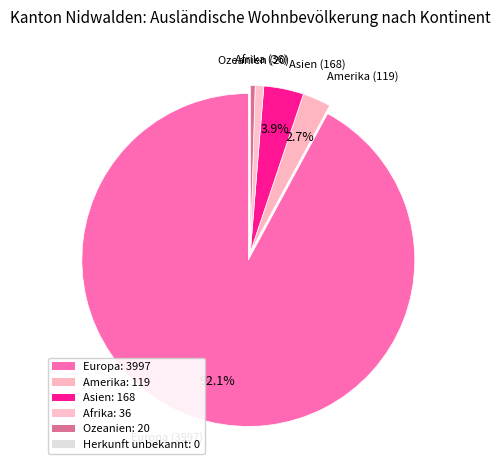

Count the number of slices in the pie.

5